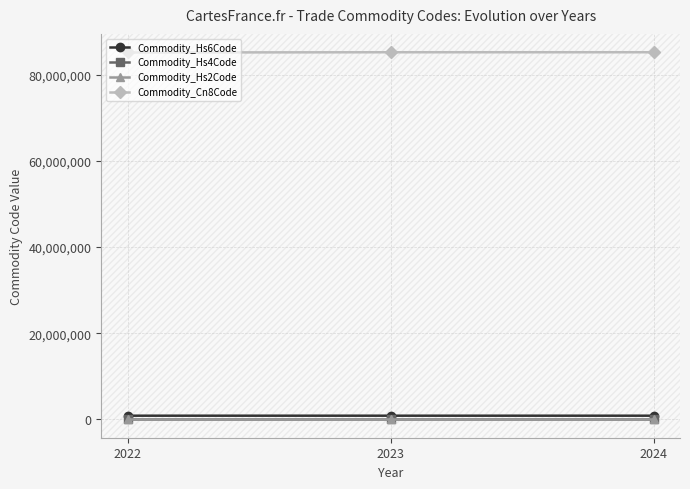

What is the difference between the Commodity_Hs4Code values at 2022 and 2024?

6